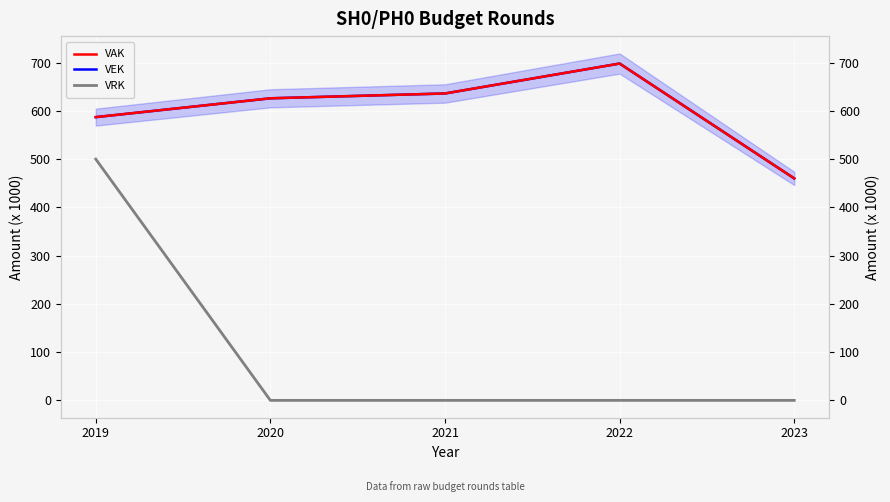

At which category is the sum across all series the highest?

2019